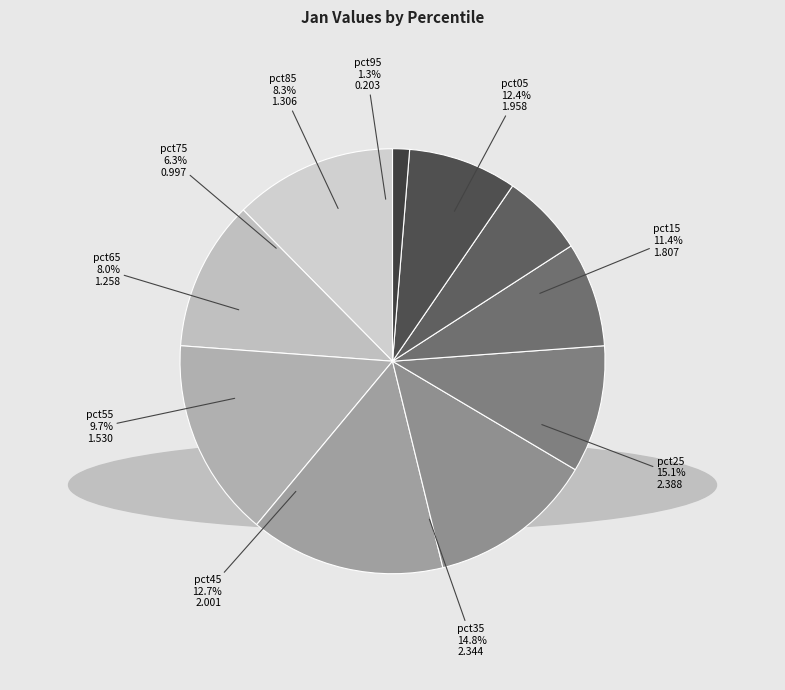

How many segments does this pie chart have?

10